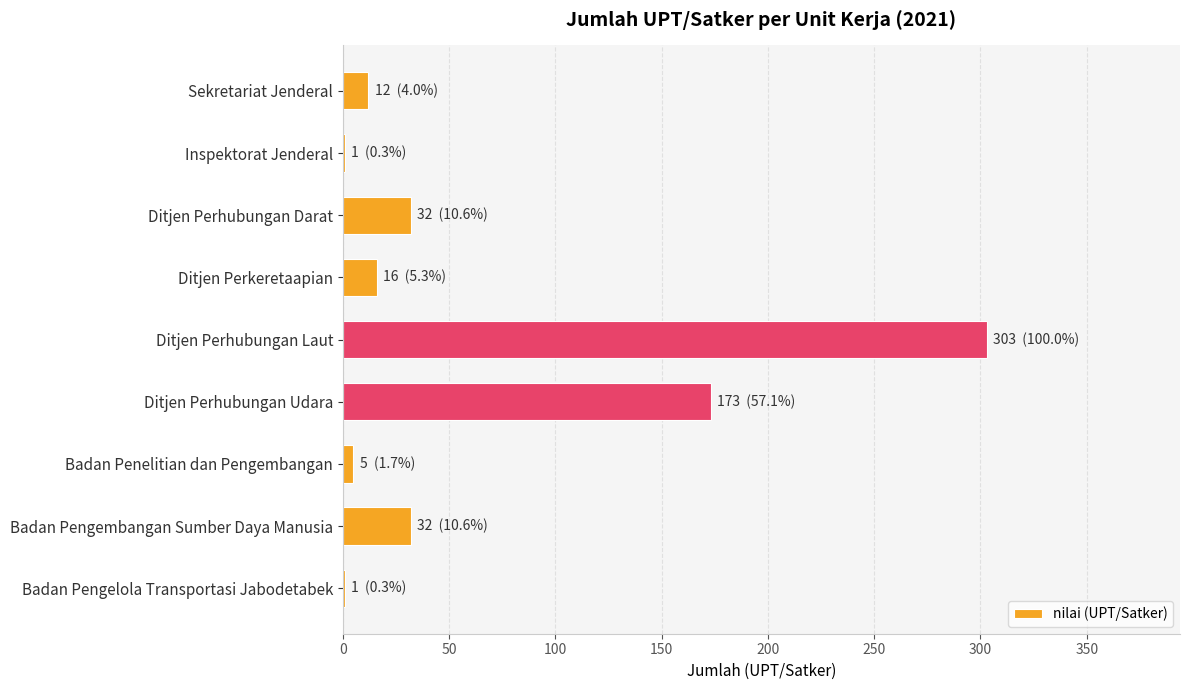

Reading top to bottom, extract all data points from this chart.

Sekretariat Jenderal=12	Inspektorat Jenderal=1	Ditjen Perhubungan Darat=32	Ditjen Perkeretaapian=16	Ditjen Perhubungan Laut=303	Ditjen Perhubungan Udara=173	Badan Penelitian dan Pengembangan=5	Badan Pengembangan Sumber Daya Manusia=32	Badan Pengelola Transportasi Jabodetabek=1